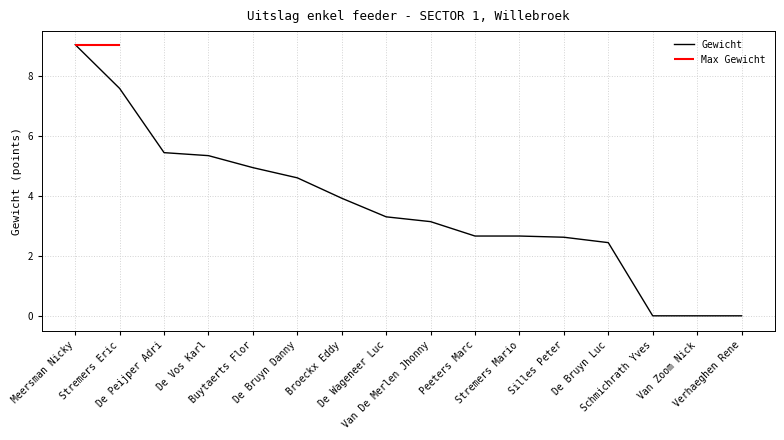

How many data points are above 3?

9